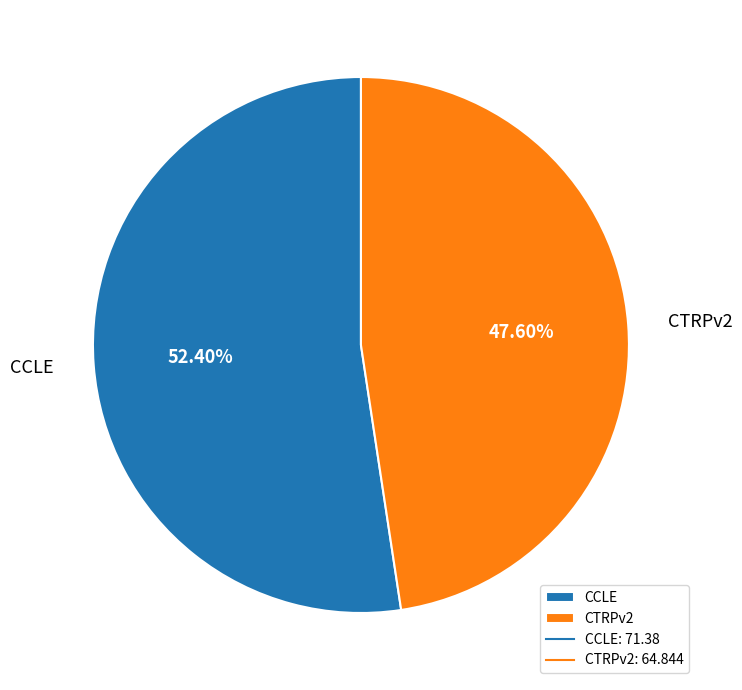

How many segments does this pie chart have?

2